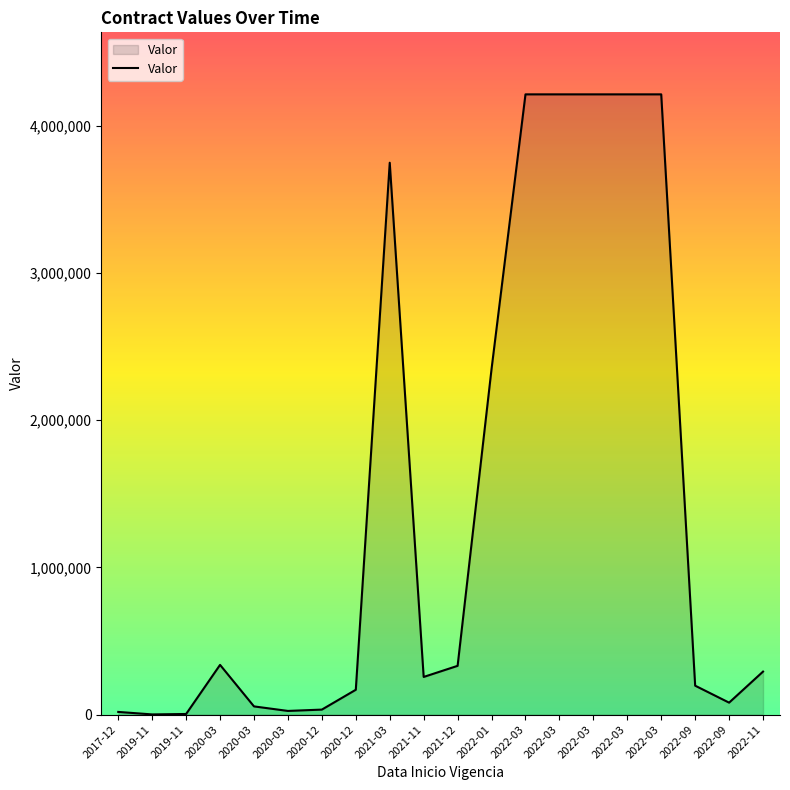

Does the chart have visible grid lines?

No